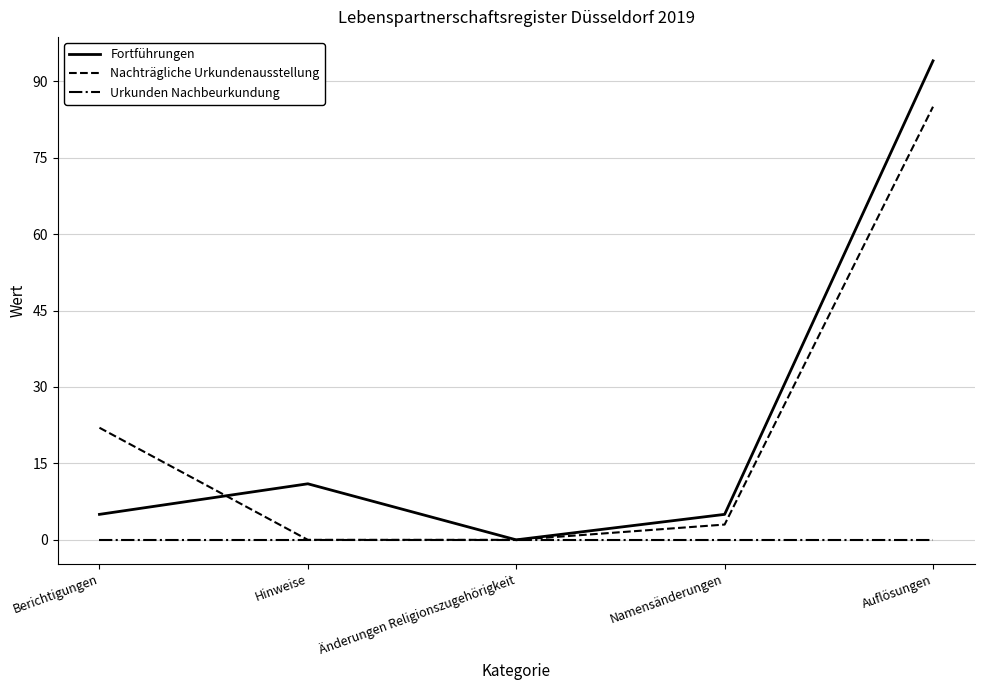

What is the spread (max minus min) of values at Auflösungen?

94